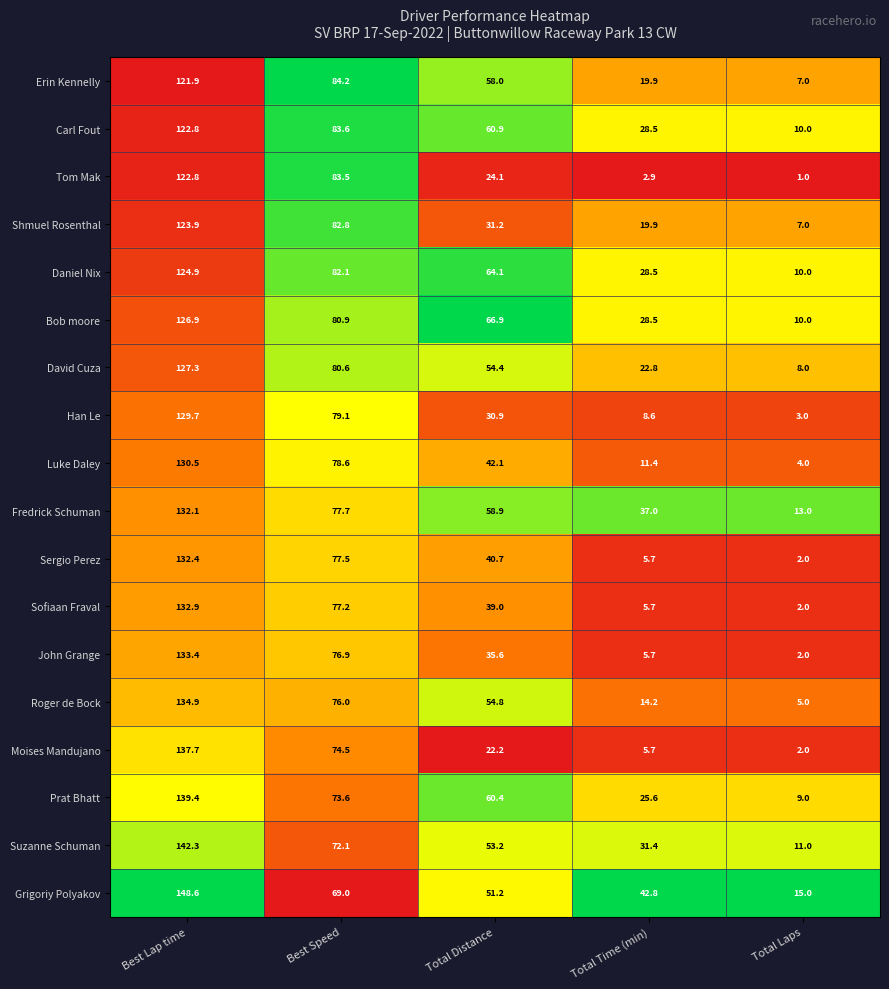

What is the sum of the Tom Mak values at Best Speed and Total Laps?

84.5